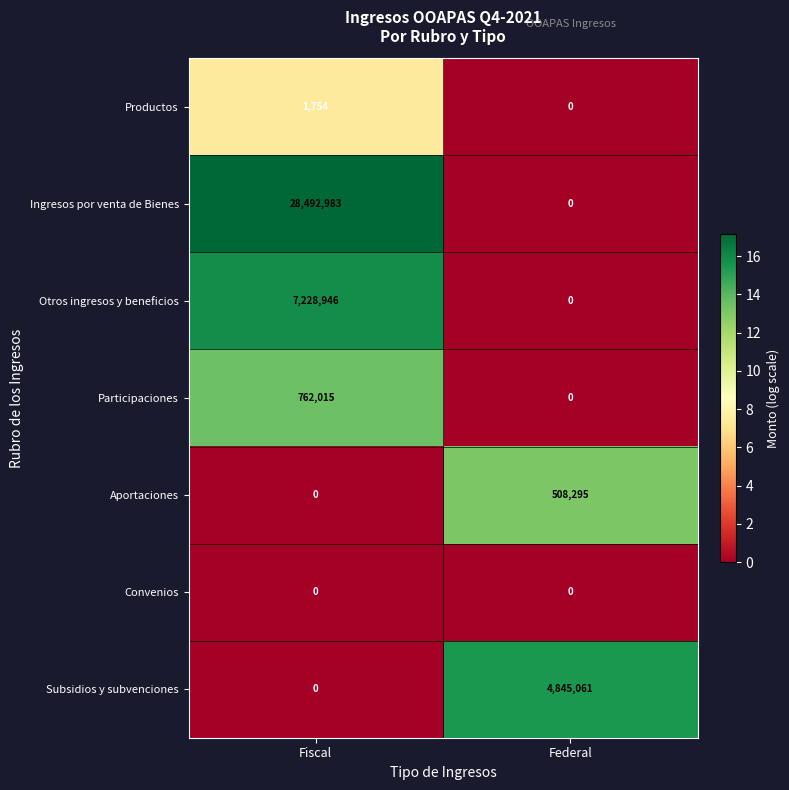

What is the total value across all series at Fiscal?

36485698